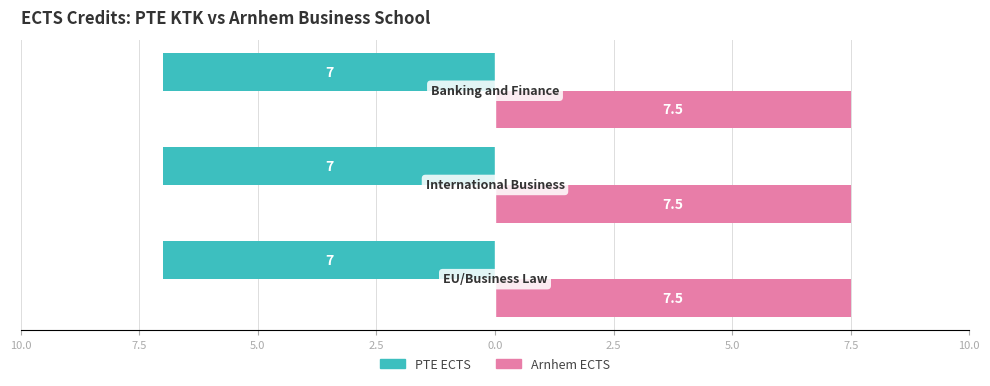

Reading left to right, extract all data points from this chart.

PTE ECTS: EU/Business Law=7.0	International Business=7.0	Banking and Finance=7.0
Arnhem ECTS: EU/Business Law=7.5	International Business=7.5	Banking and Finance=7.5